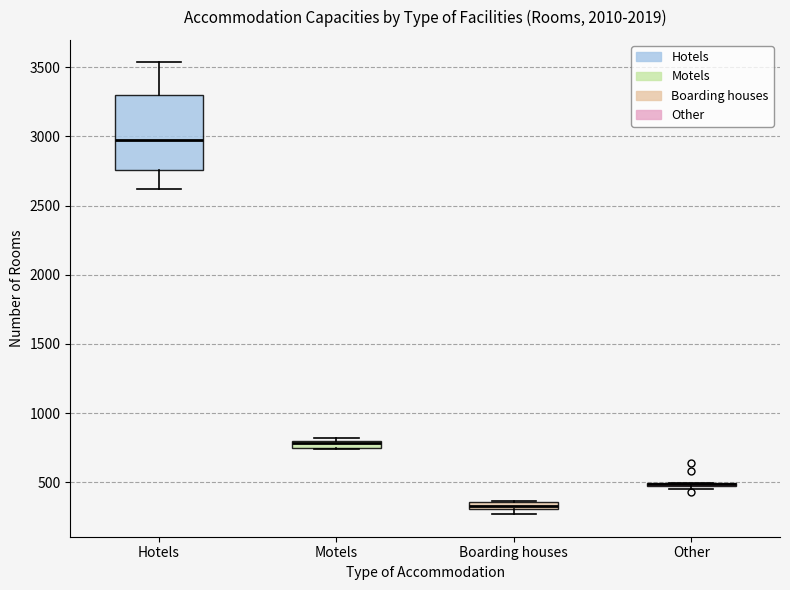

Which box is the tallest, from its lower edge to its upper edge?

Hotels